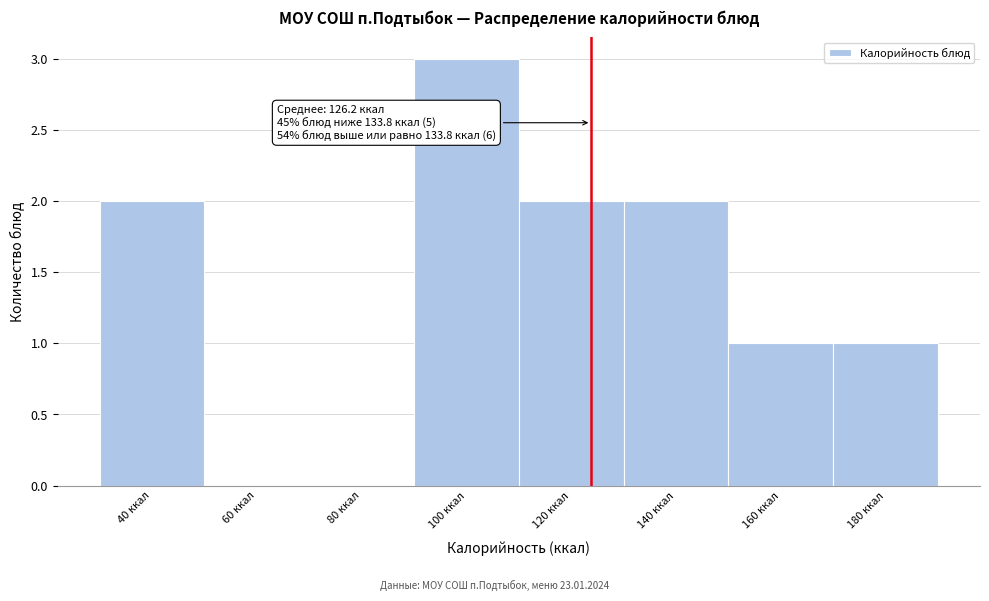

Reading right to left, what are all the values shown in this chart?

180 ккал=1	160 ккал=1	140 ккал=2	120 ккал=2	100 ккал=3	80 ккал=0	60 ккал=0	40 ккал=2